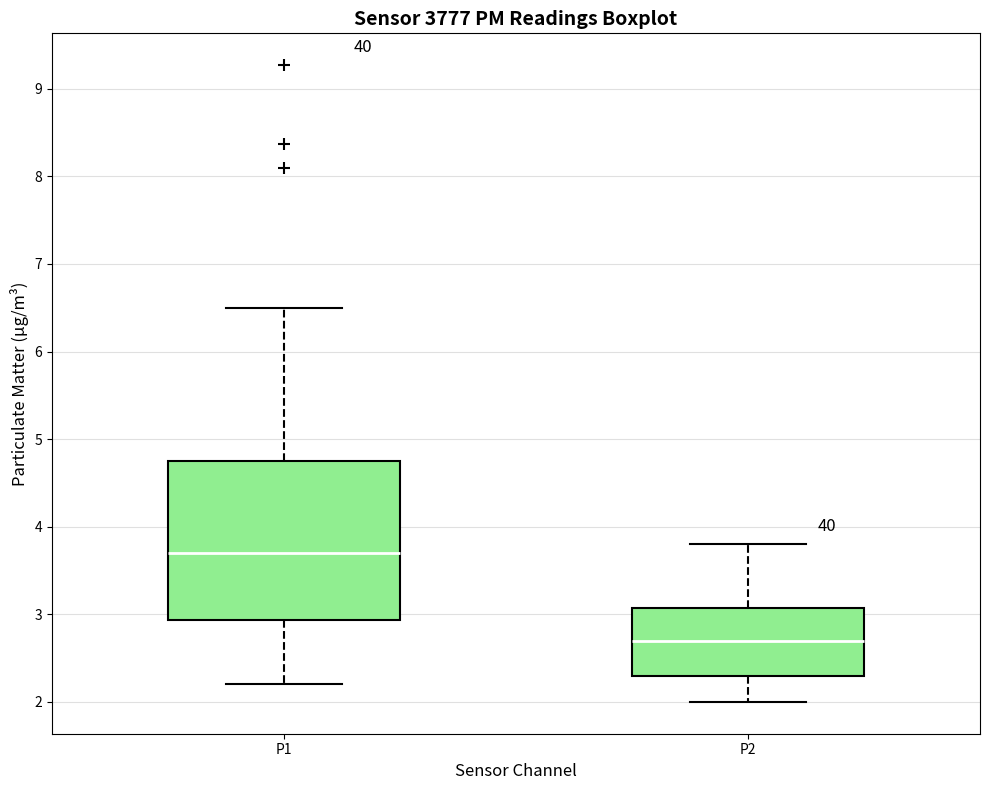

Where does the lower whisker of the box for P1 end on the y-axis? The values are not printed on the chart, so give them approximately, as read against the axis.

2.2